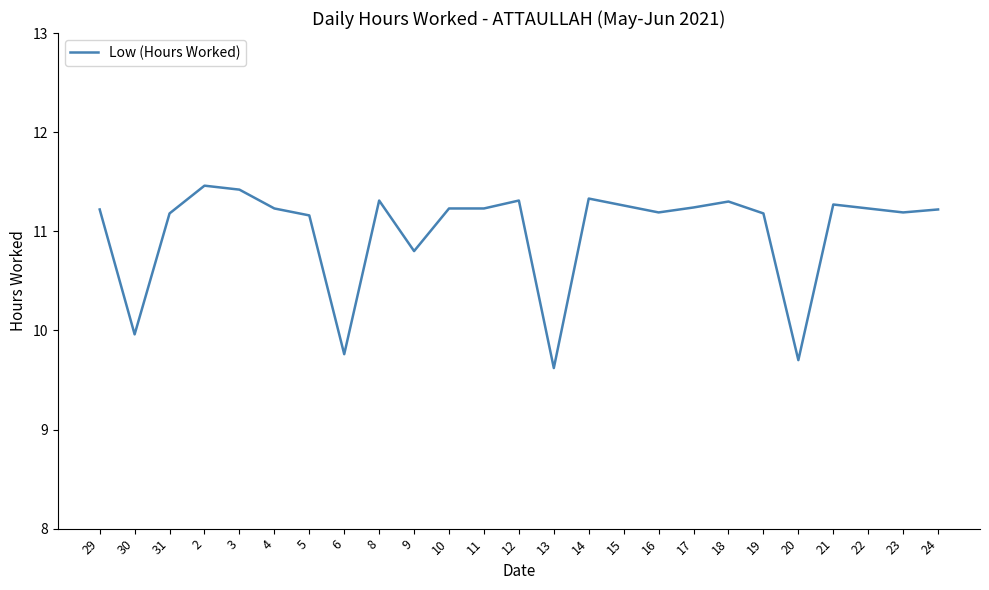

The chart shows a value of 11.5 at 2. True or false?

True